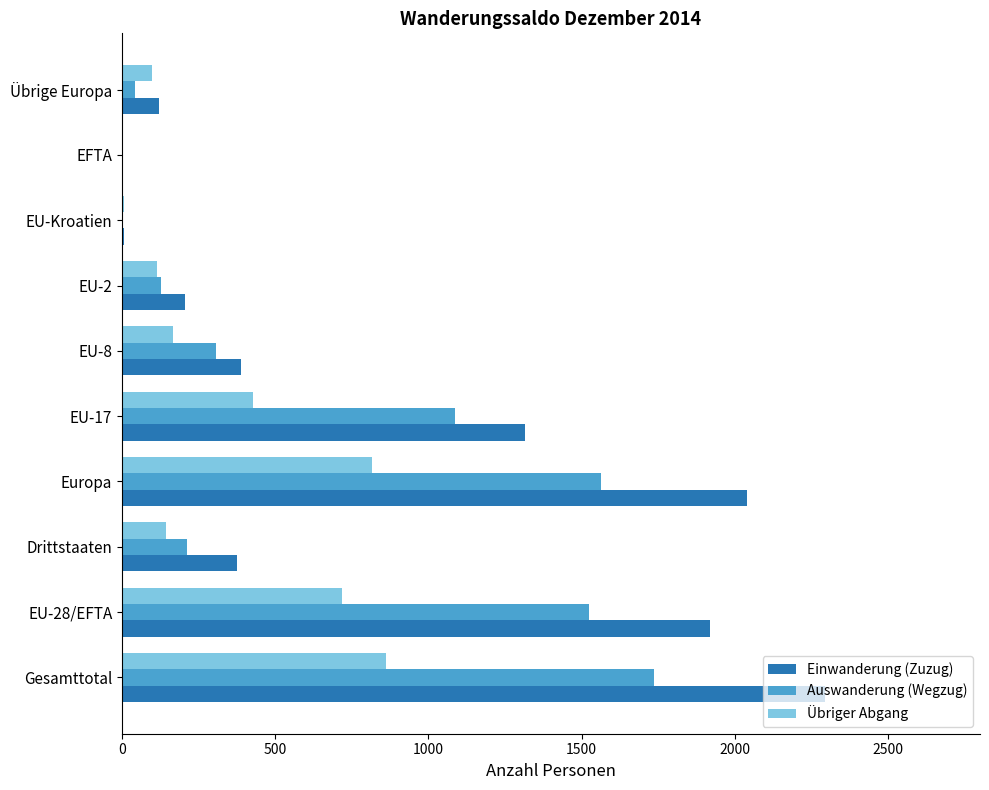

The value of Übriger Abgang at EU-28/EFTA is 718. True or false?

True